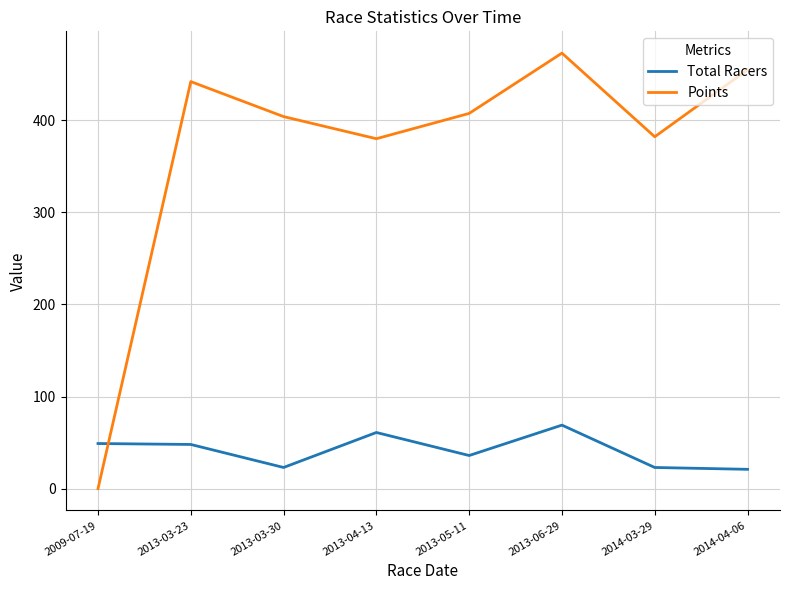

What is the maximum value for Points?

473.0